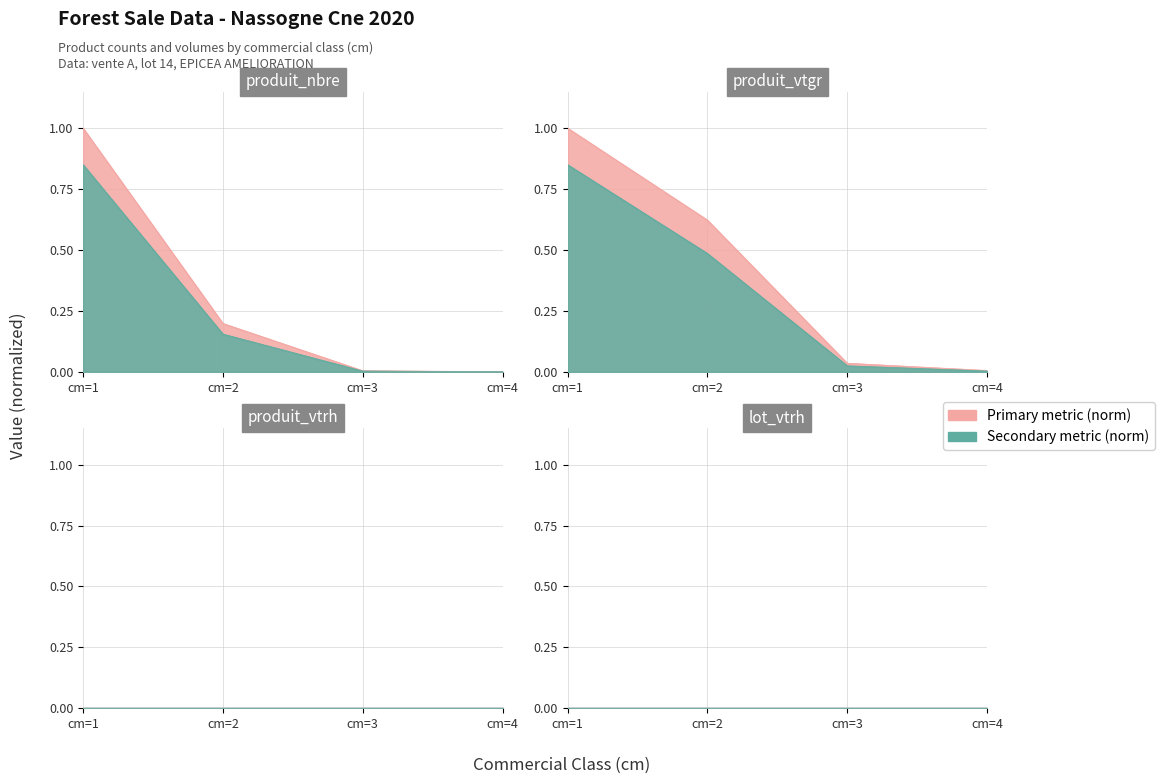

The value of produit_nbre at cm=3 is 0.0. True or false?

True